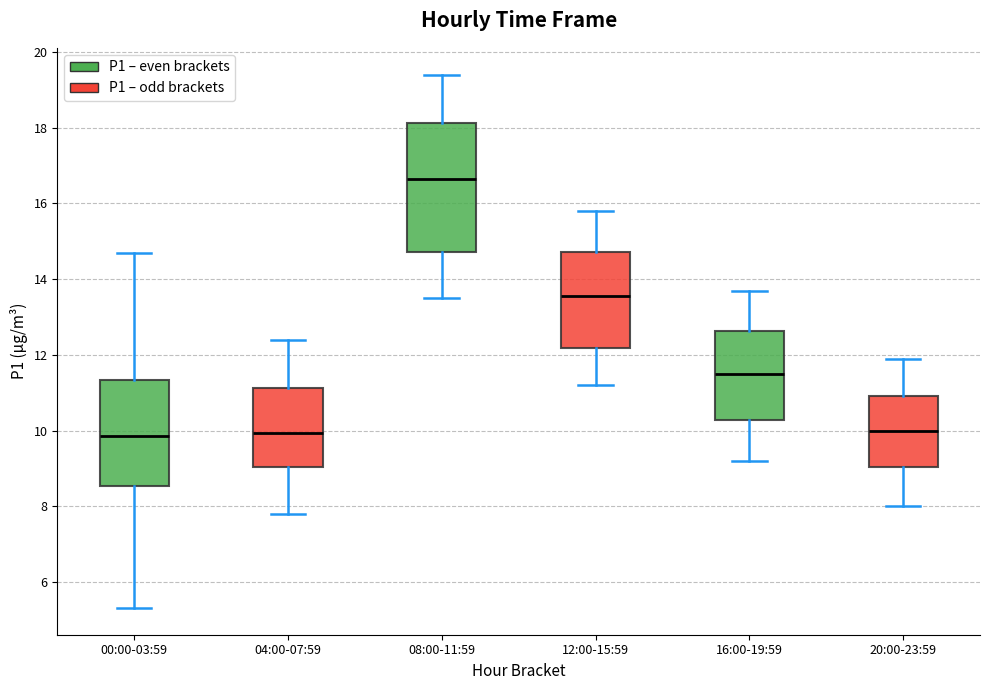

Comparing the boxes themselves (not the whiskers), which one is the tallest?

08:00-11:59